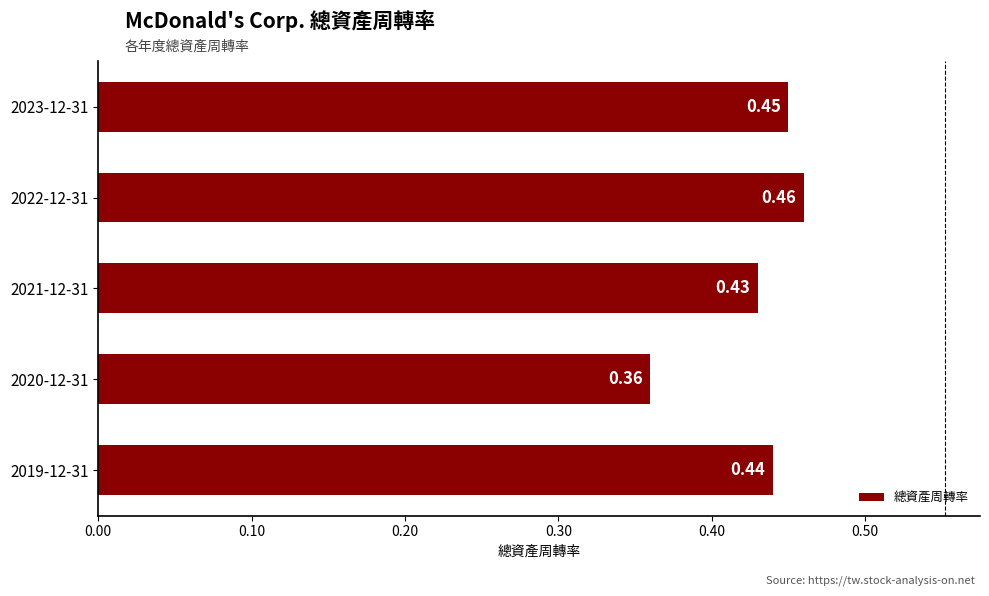

List the labels in order of value, largest first.

2022-12-31, 2023-12-31, 2019-12-31, 2021-12-31, 2020-12-31